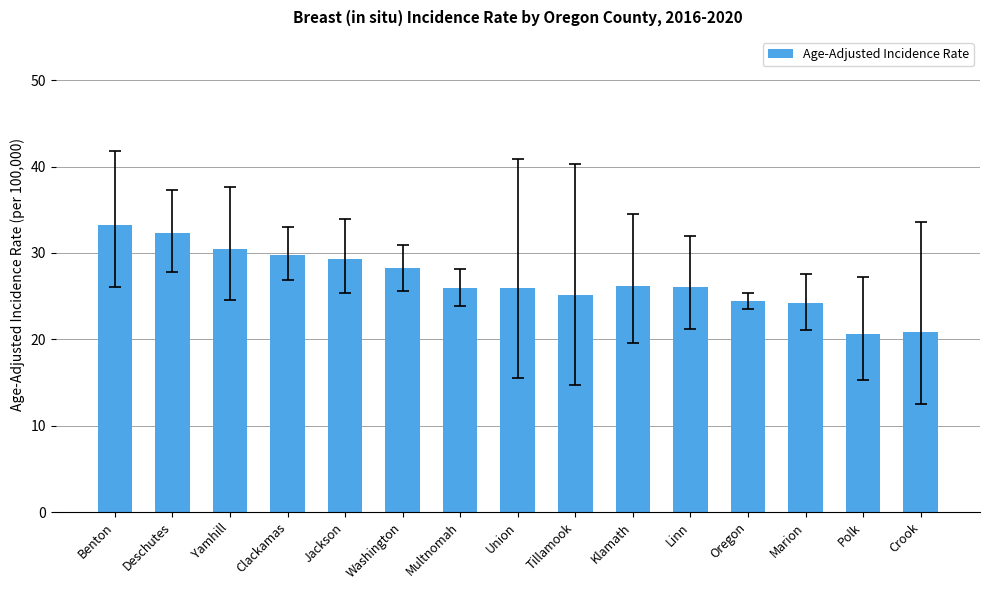

The value at Multnomah is 16.4. True or false?

False